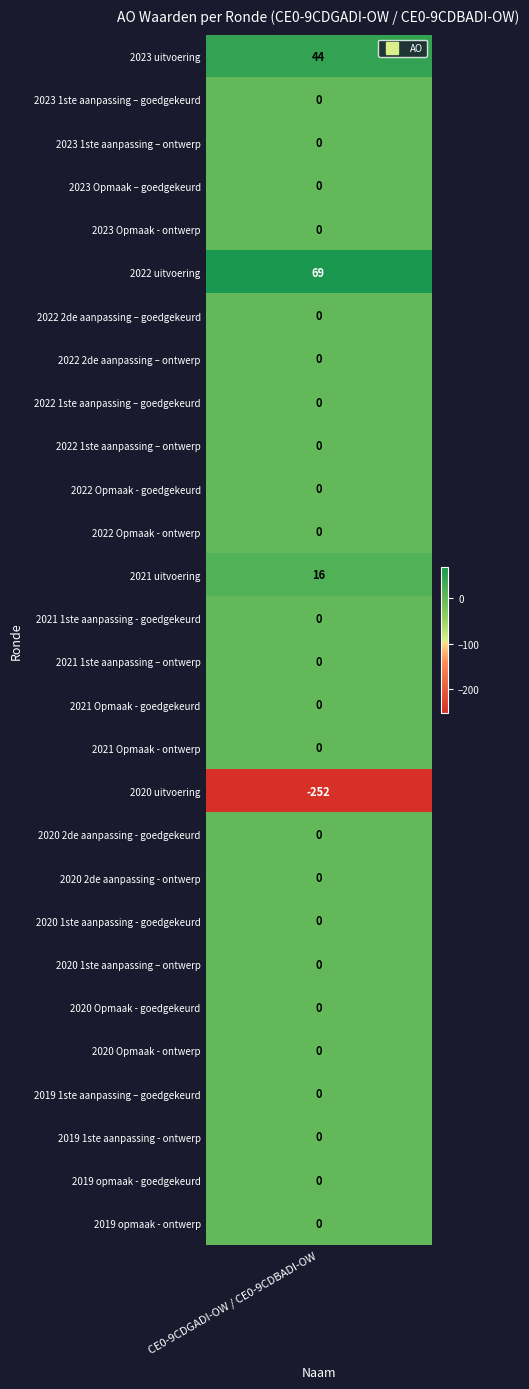

Reading left to right, what are all the values shown in this chart?

44	0	0	0	0	69	0	0	0	0	0	0	16	0	0	0	0	-252	0	0	0	0	0	0	0	0	0	0